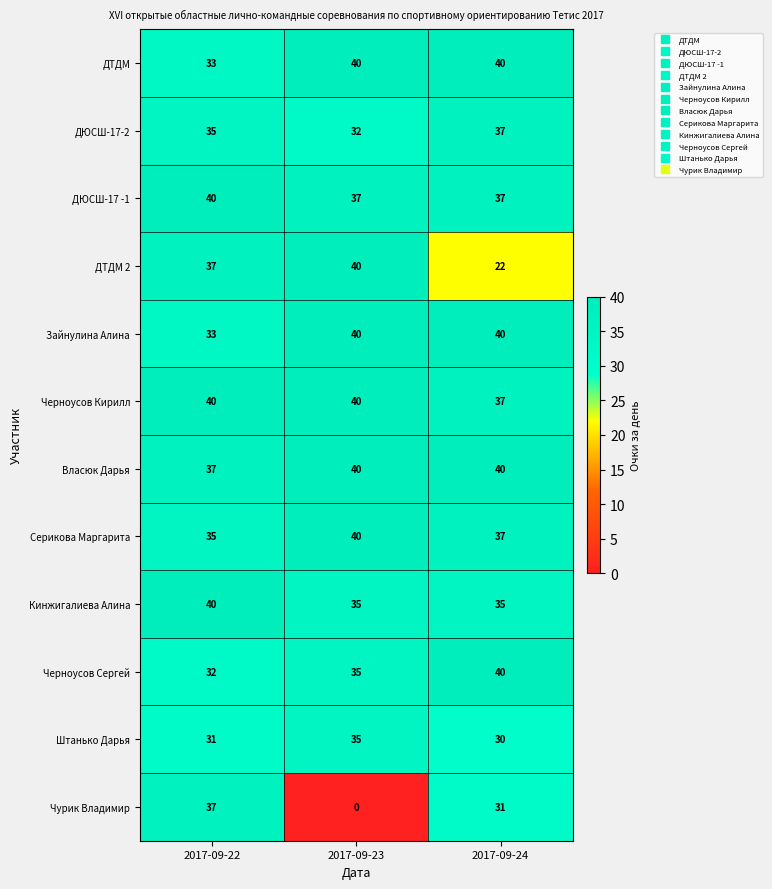

What is the difference between the maximum and second lowest values in the Чурик Владимир series?

6